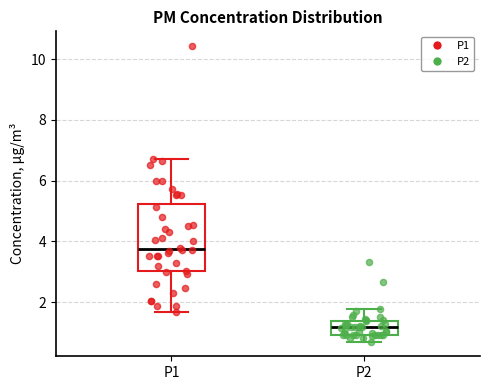

Where does the lower whisker of the box for P2 end on the y-axis? The values are not printed on the chart, so give them approximately, as read against the axis.

0.8